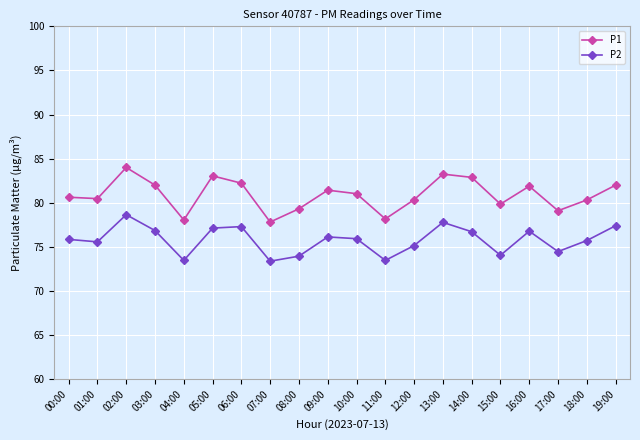

Rank the series by their maximum value, from highest to lowest.

P1, P2